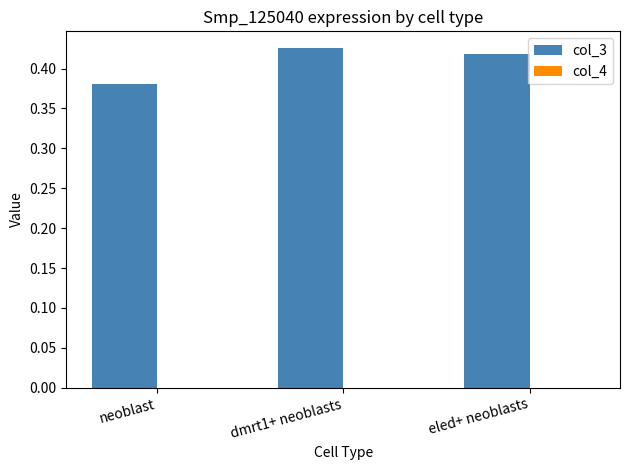

Count the number of categories in the chart.

3